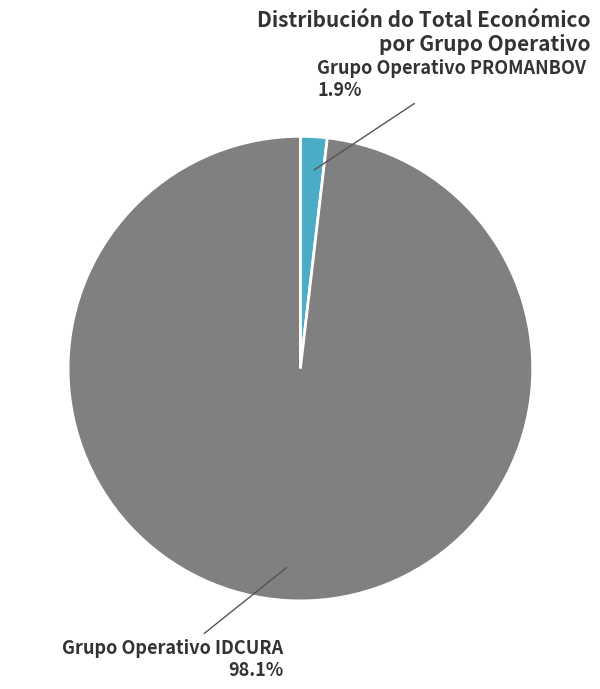

Rank the categories by value from highest to lowest.

Grupo Operativo IDCURA, Grupo Operativo PROMANBOV